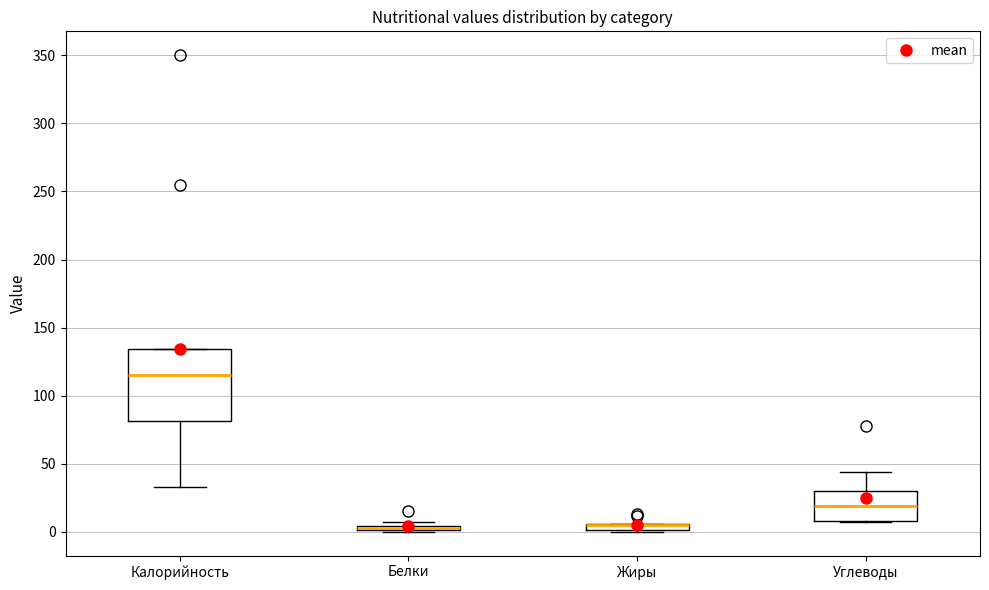

Where is the upper edge of the box for Белки on the y-axis? The values are not printed on the chart, so give them approximately, as read against the axis.

5